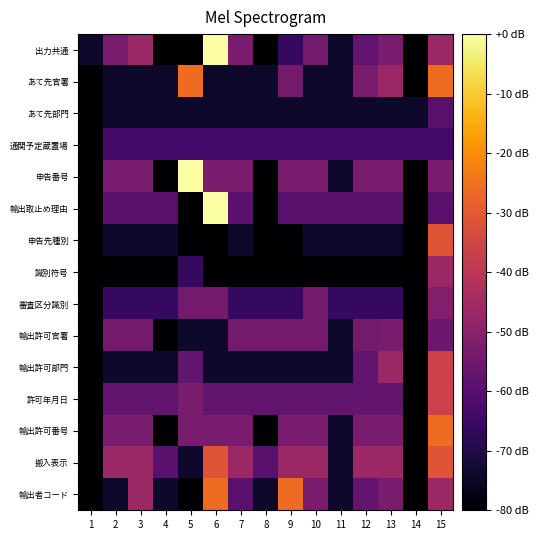

Rank the series at 14 from lowest to highest value.

出力共通, あて先官署, 申告番号, 輸出取止め理由, 申告先種別, 識別符号, 審査区分識別, 輸出許可官署, 輸出許可部門, 許可年月日, 輸出許可番号, 搬入表示, 輸出者コード, あて先部門, 通関予定蔵置場